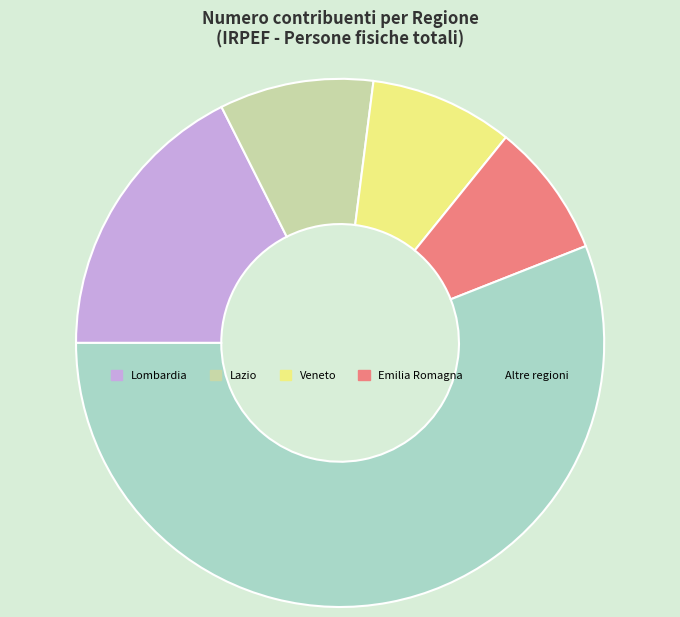

Is there a majority slice in this chart?

Yes